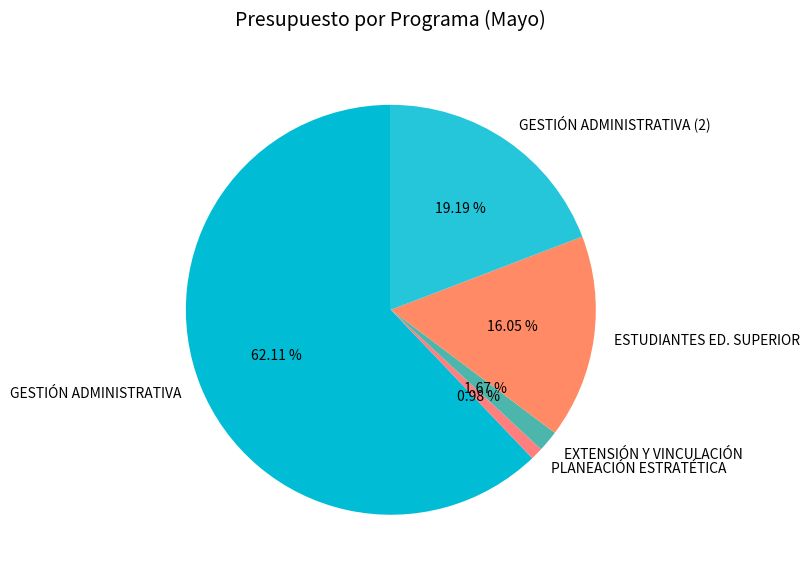

Does any single category account for the majority?

Yes